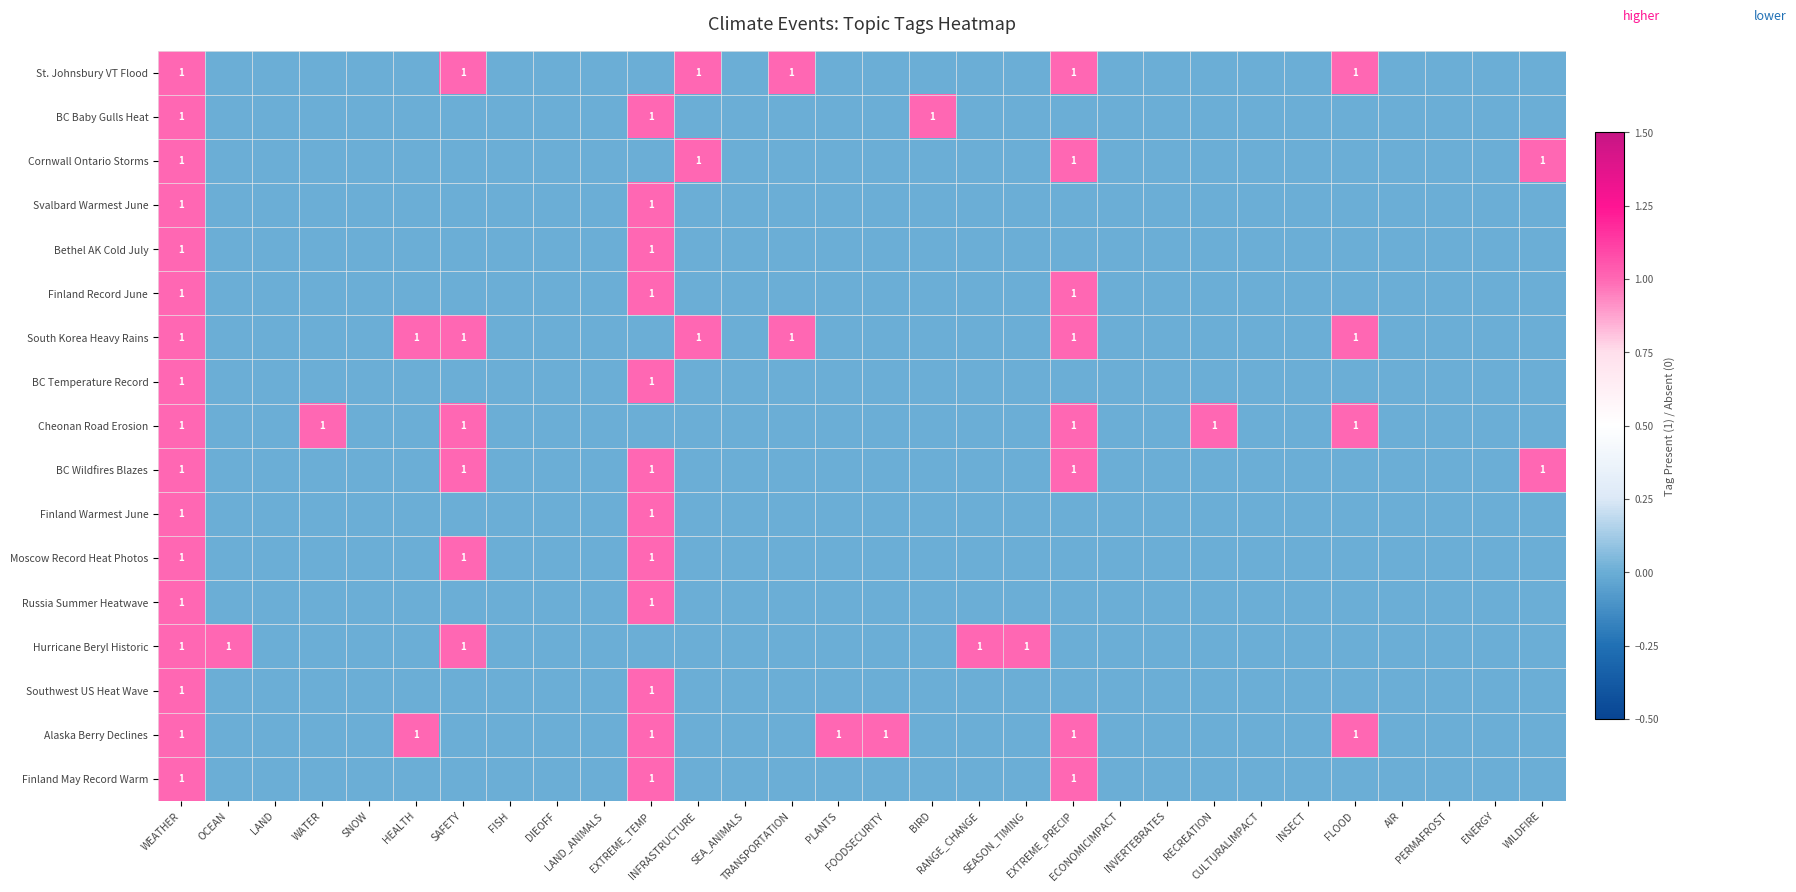

At which label does Finland May Record Warm reach its peak?

WEATHER